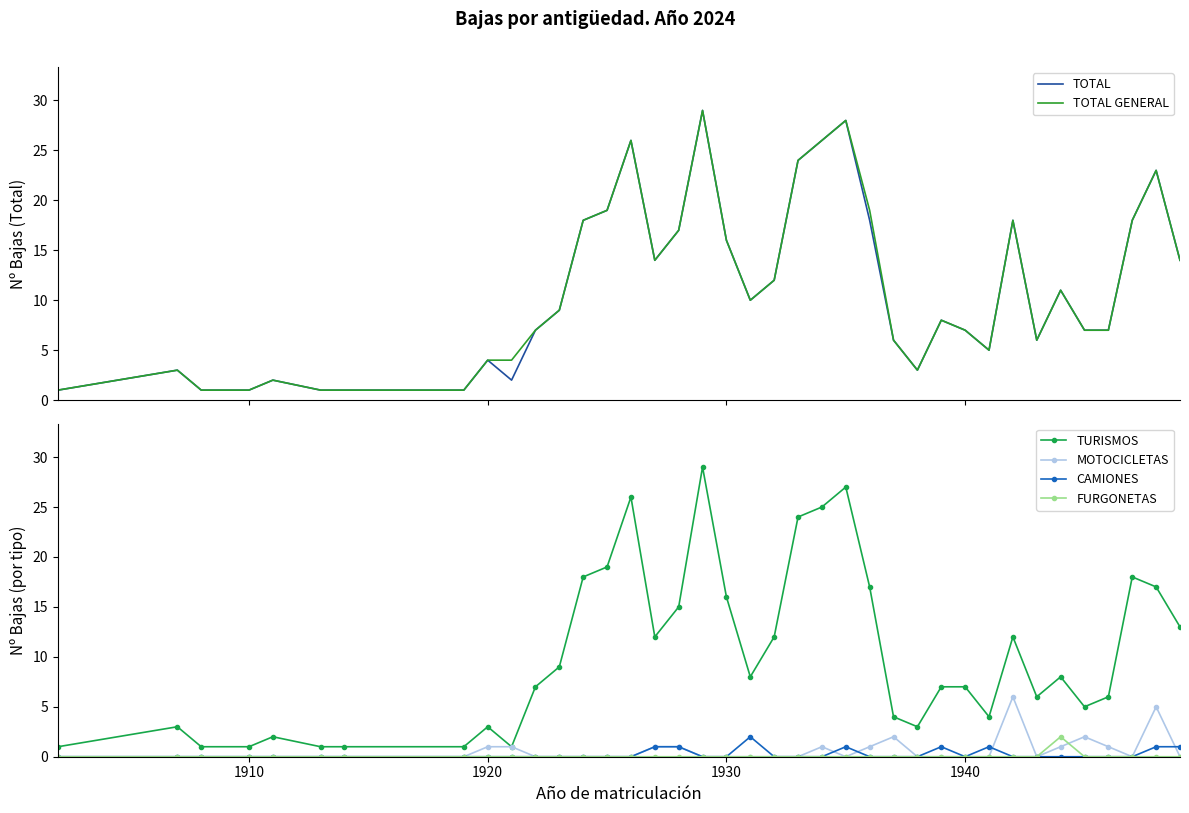

What is the maximum value for TOTAL?

29